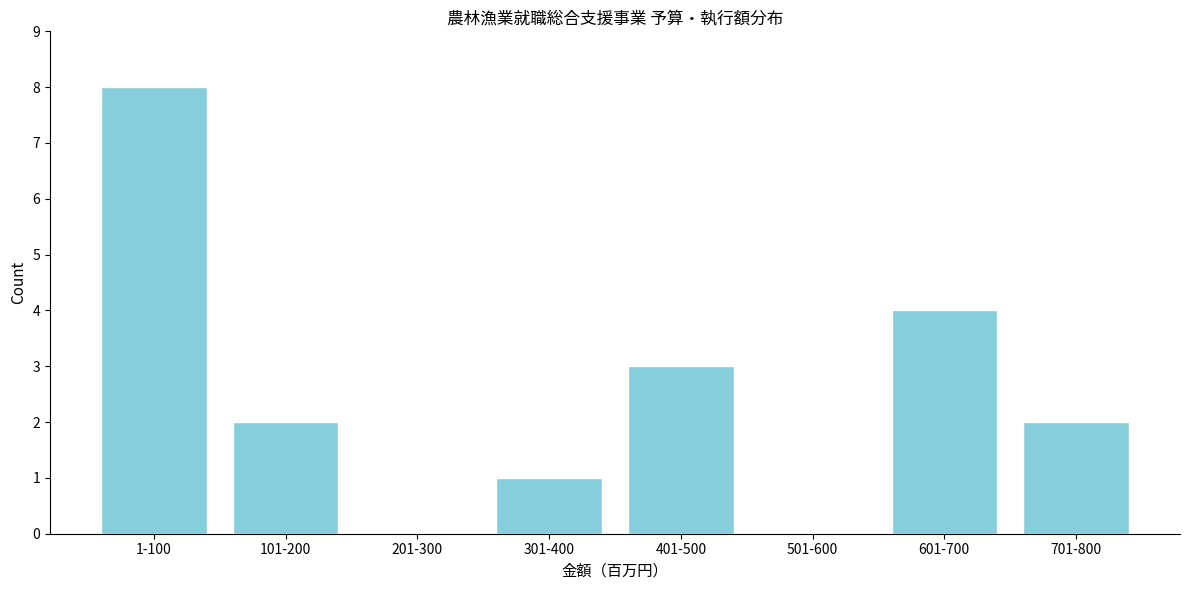

Reading left to right, transcribe all the data shown in this chart.

1-100=8	101-200=2	201-300=0	301-400=1	401-500=3	501-600=0	601-700=4	701-800=2